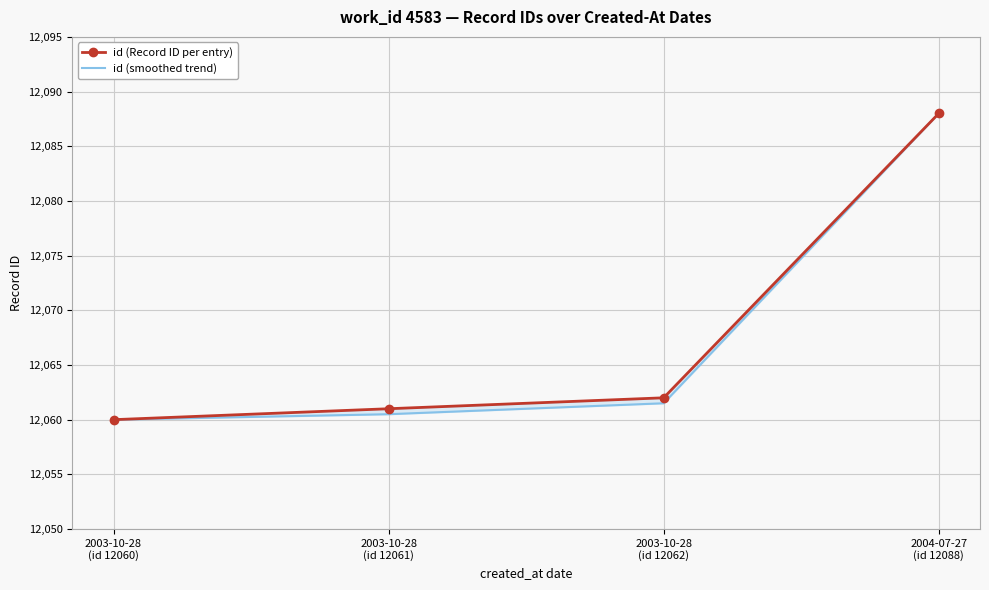

What is the difference between the second highest and minimum values in the id (Record ID per entry) series?

2.0